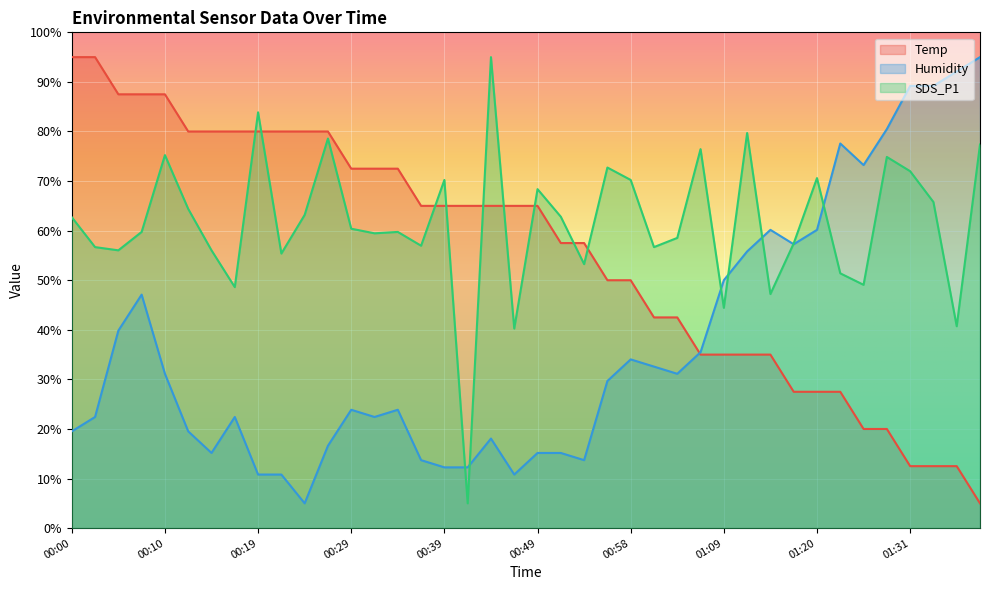

The value of SDS_P1 at 00:12 is 64.4. True or false?

True